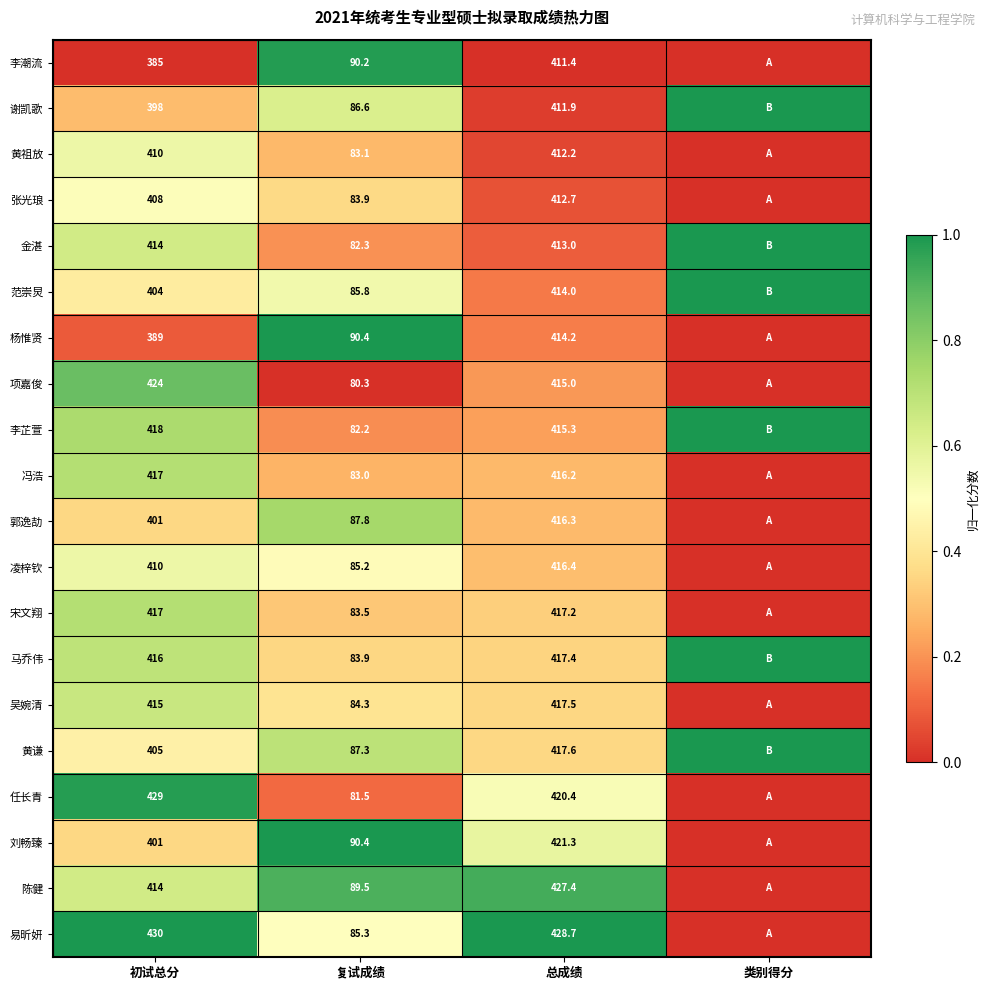

The 易昕妍 series shows 1.5 at 总成绩. True or false?

False